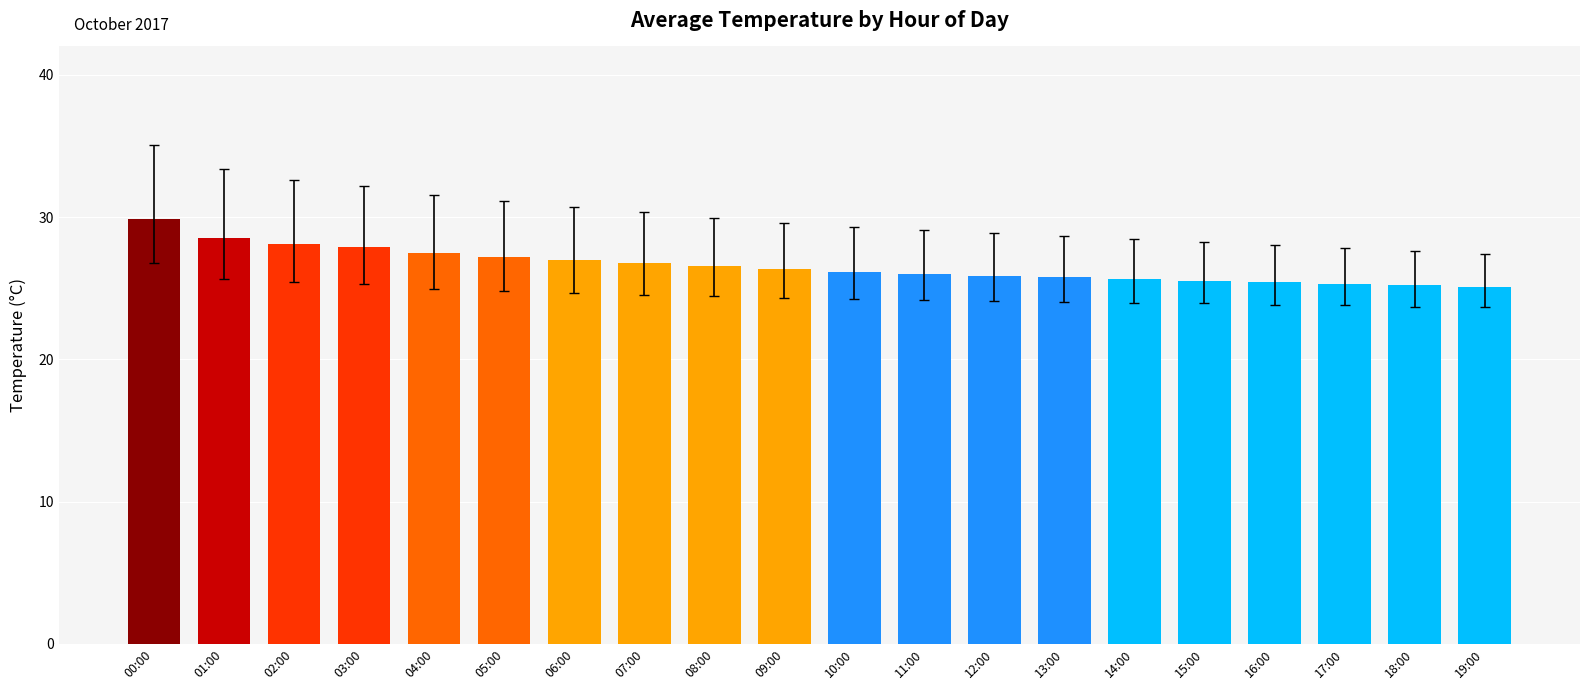

What is the difference between the values at 10:00 and 09:00?

0.2